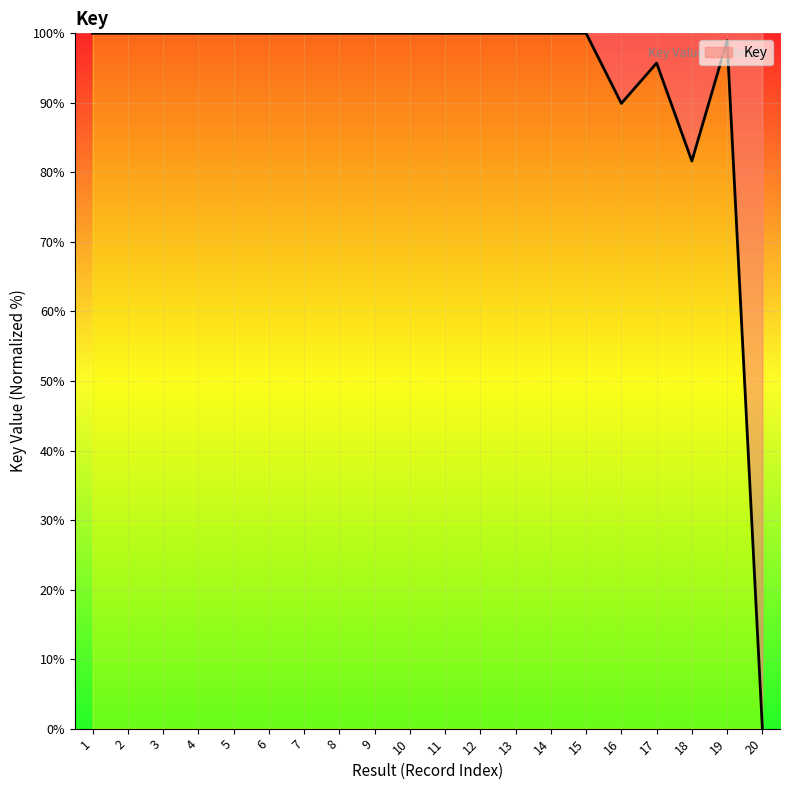

At which label is the value closest to 50?

18